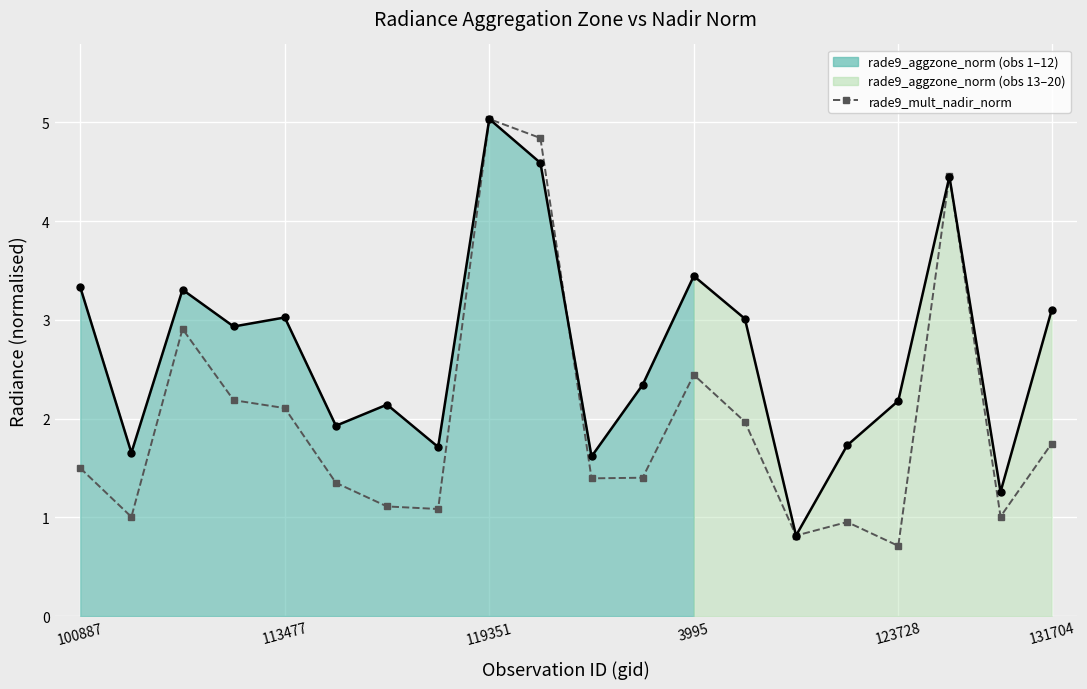

How many values in the rade9_aggzone_norm line series are below 2?

7